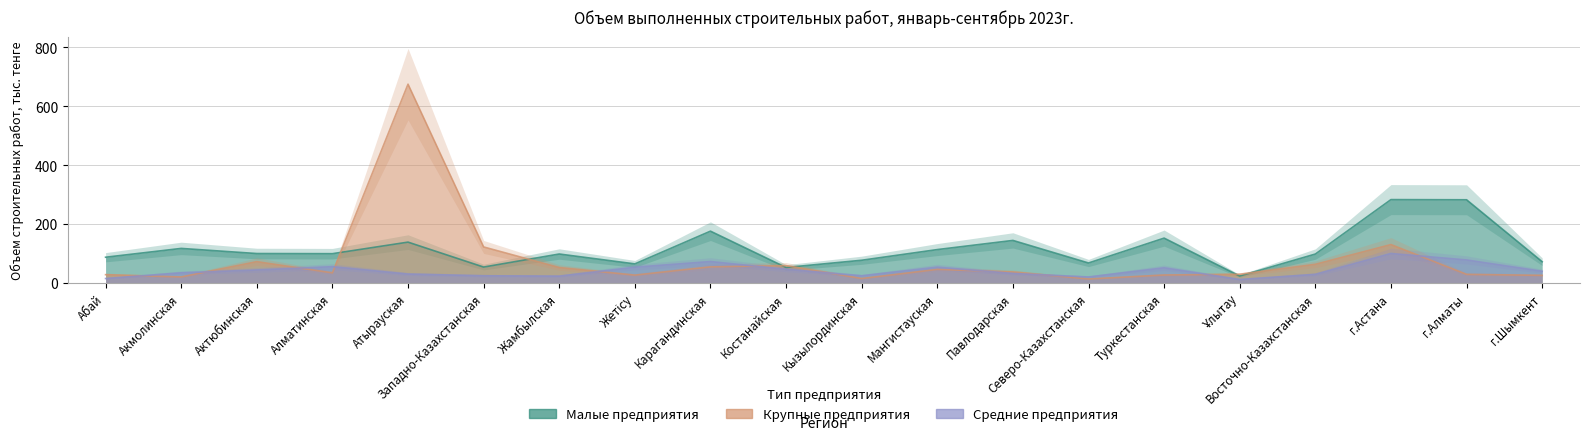

How many interior local valleys does the Средние предприятия series have?

4